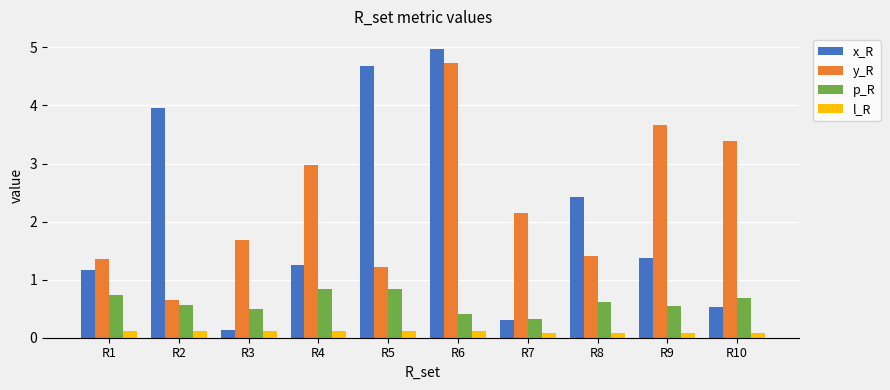

Is it true that p_R equals 0.8 at R8?

False